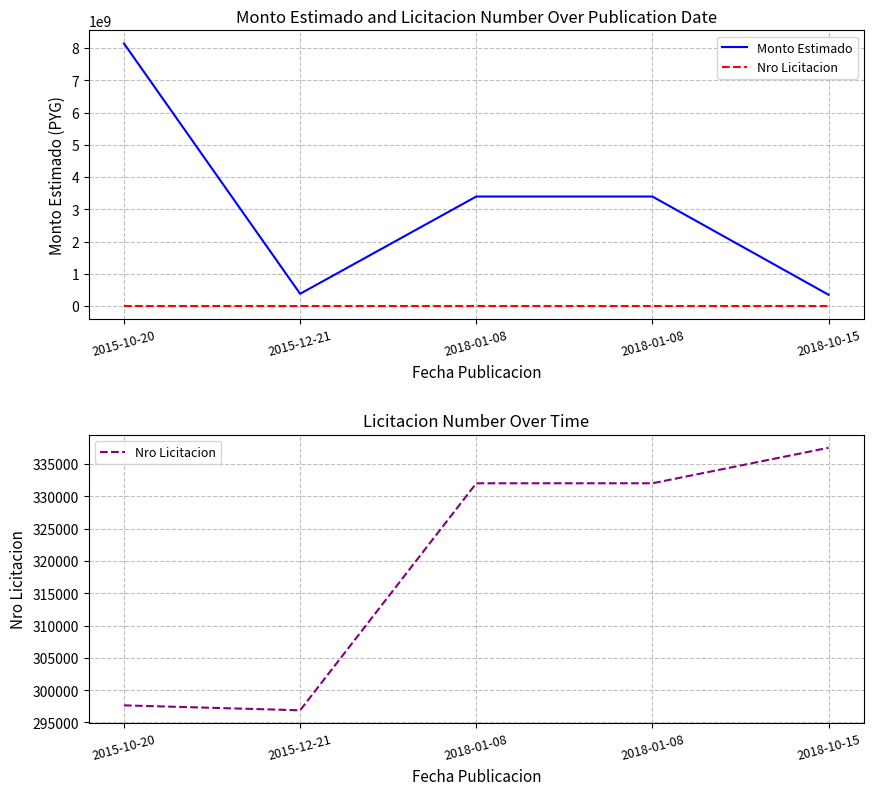

True or false: Nro Licitacion has more than 2 points higher than both neighbors.

False